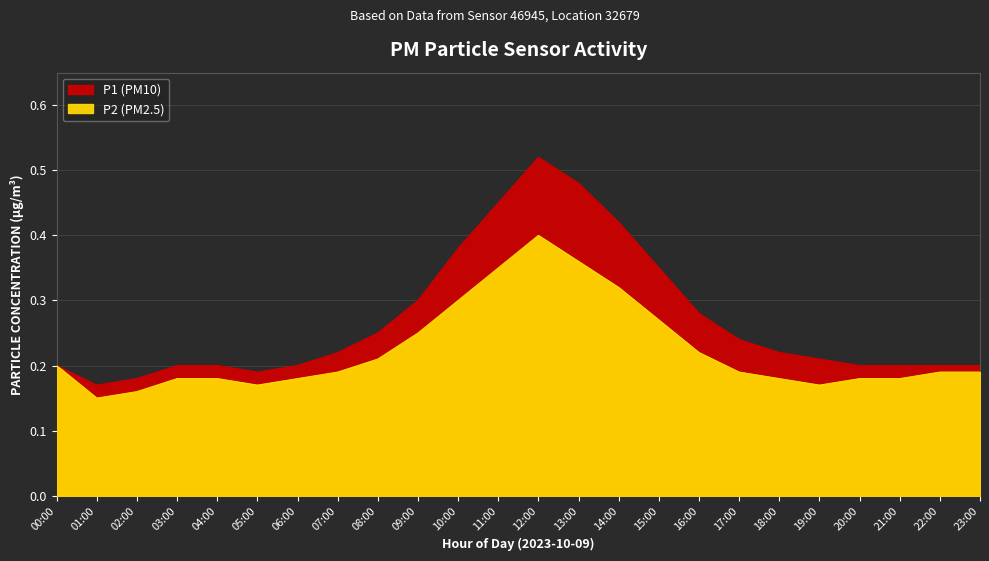

What is the total value across all series at 22:00?

0.4